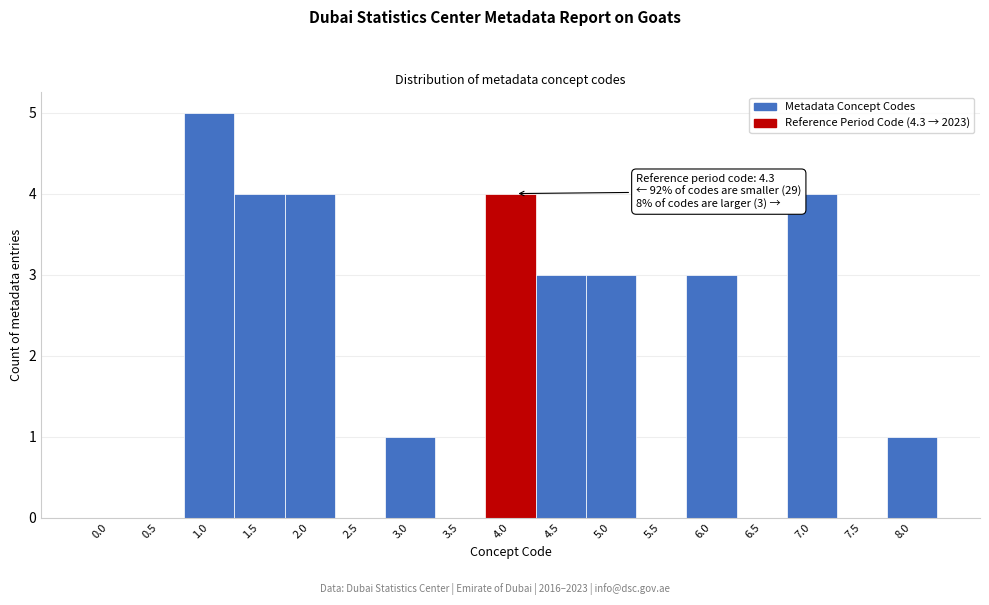

Reading left to right, list all the values displayed in this chart.

0.0=0	0.5=0	1.0=5	1.5=4	2.0=4	2.5=0	3.0=1	3.5=0	4.0=4	4.5=3	5.0=3	5.5=0	6.0=3	6.5=0	7.0=4	7.5=0	8.0=1